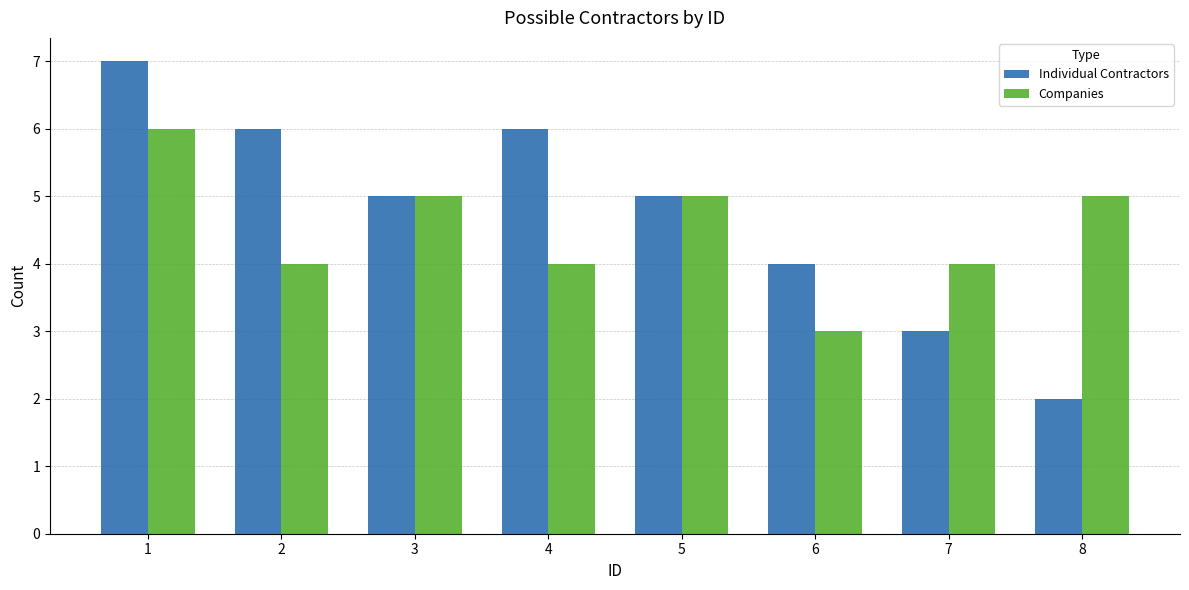

What is the difference between the maximum and minimum values in the Companies series?

3